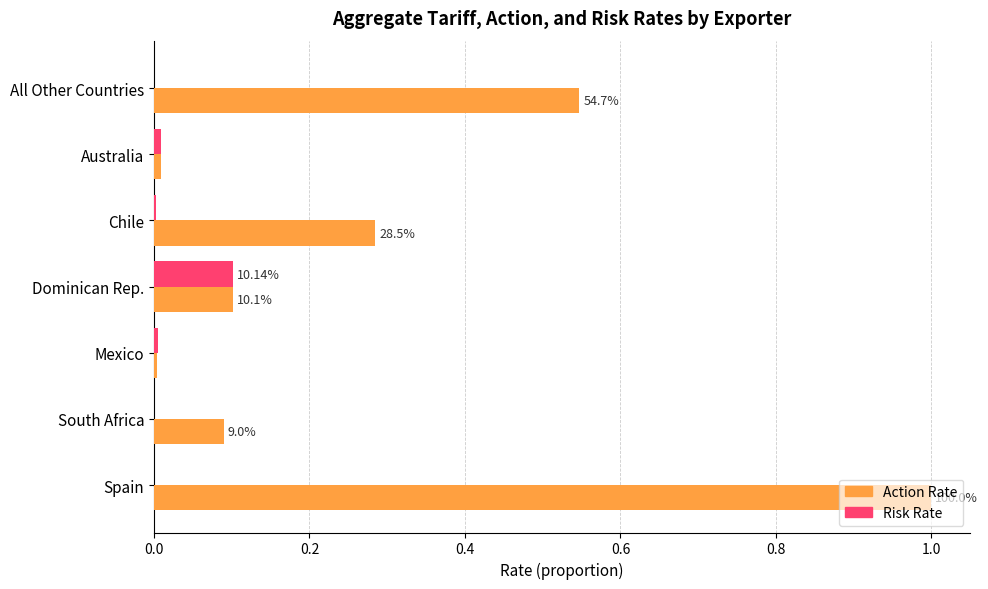

Between Chile and Spain, which series saw the biggest shift?

Action Rate